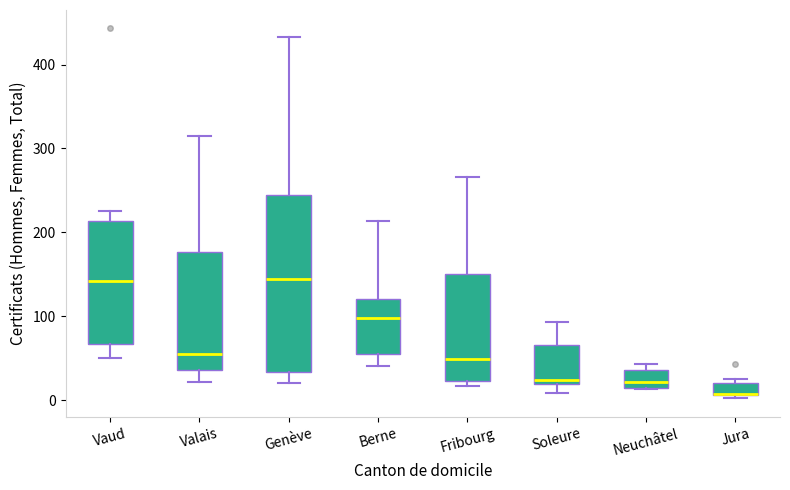

Comparing the boxes themselves (not the whiskers), which one is the tallest?

Genève